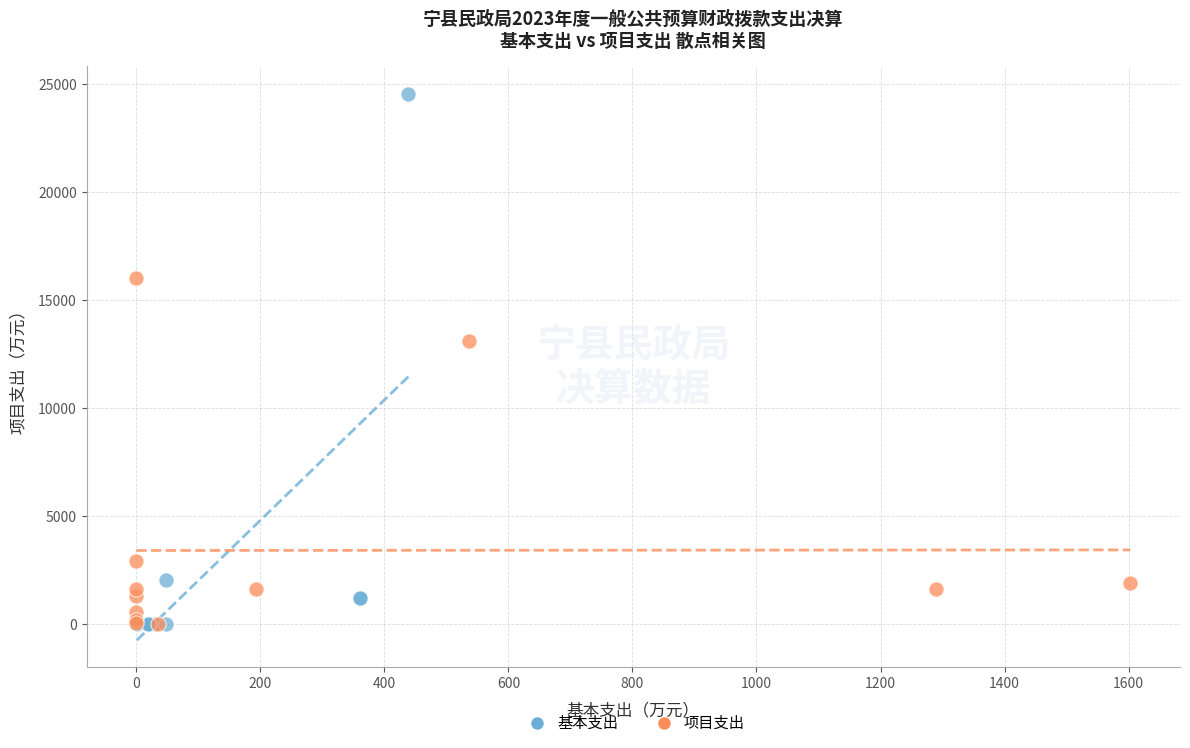

Which series contains the highest Y value?

基本支出